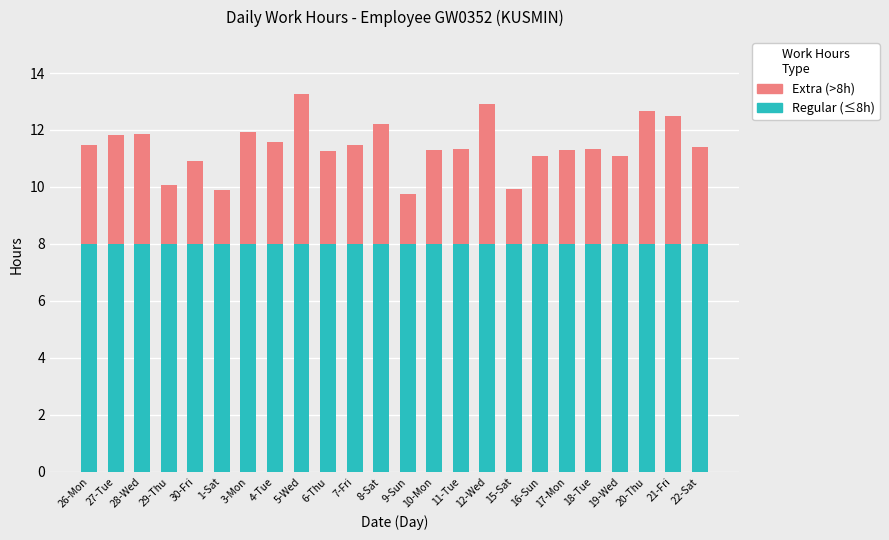

Is it true that Regular (≤8h) equals 8.0 at 5-Wed?

True